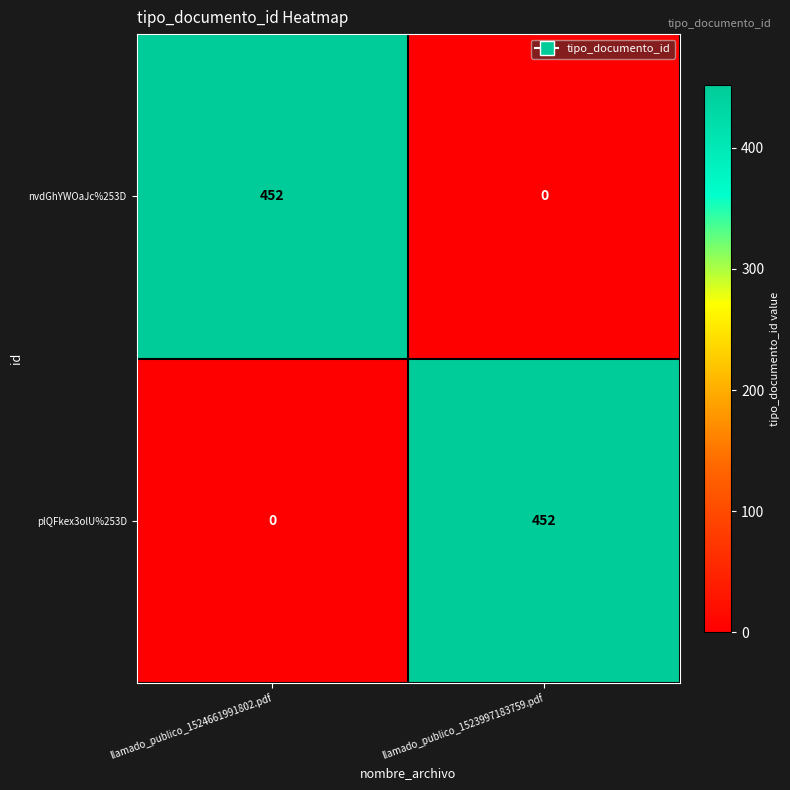

Reading left to right, extract all data points from this chart.

nvdGhYWOaJc%253D: llamado_publico_1524661991802.pdf=452	llamado_publico_1523997183759.pdf=0
plQFkex3olU%253D: llamado_publico_1524661991802.pdf=0	llamado_publico_1523997183759.pdf=452